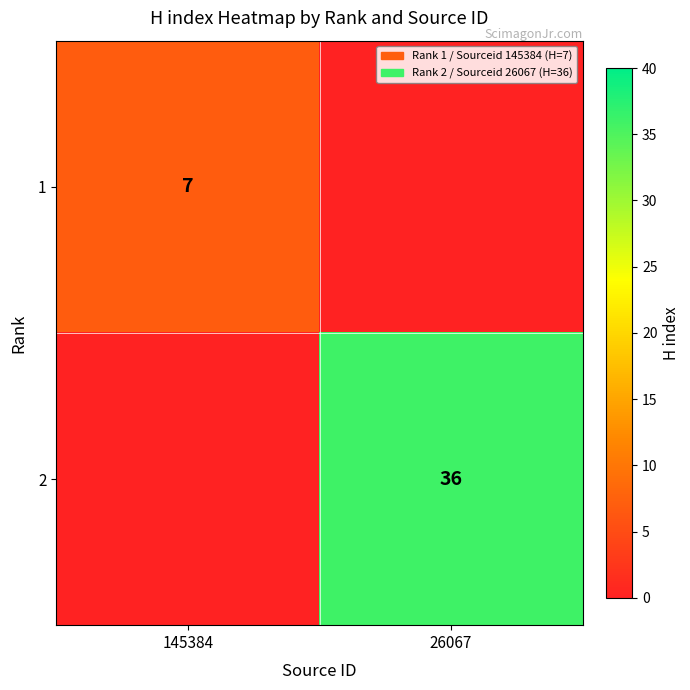

The value of 2 at 26067 is 36. True or false?

True